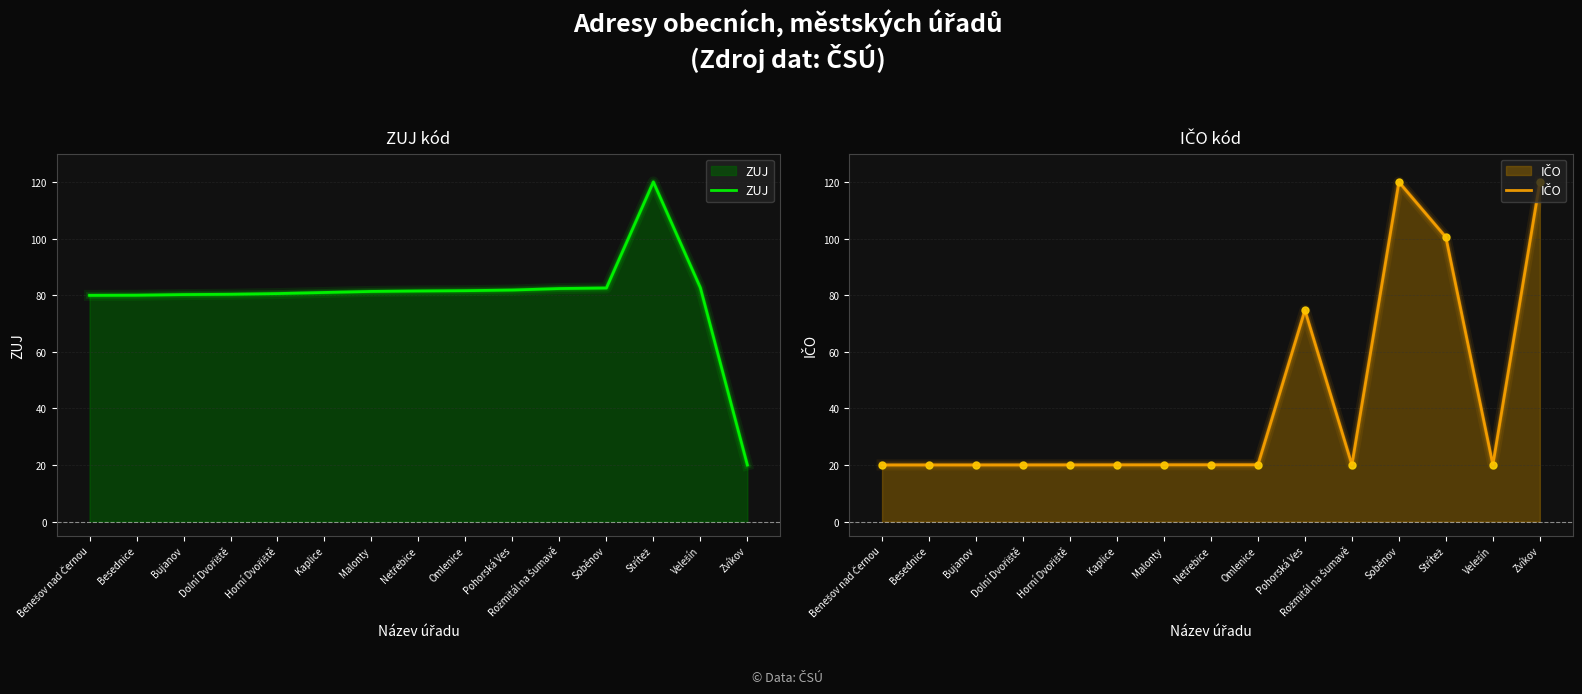

True or false: IČO has a value of 10.9 at Omlenice.

False